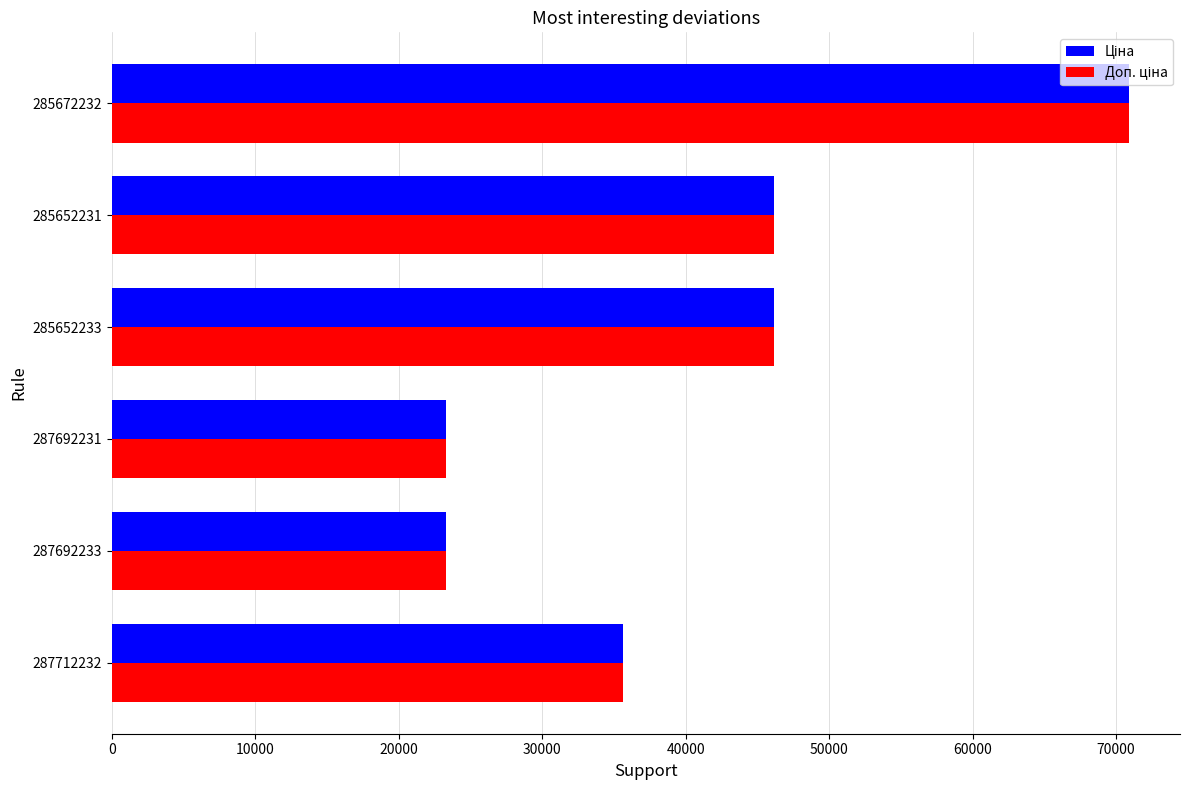

Which category has the highest value across all series?

285672232